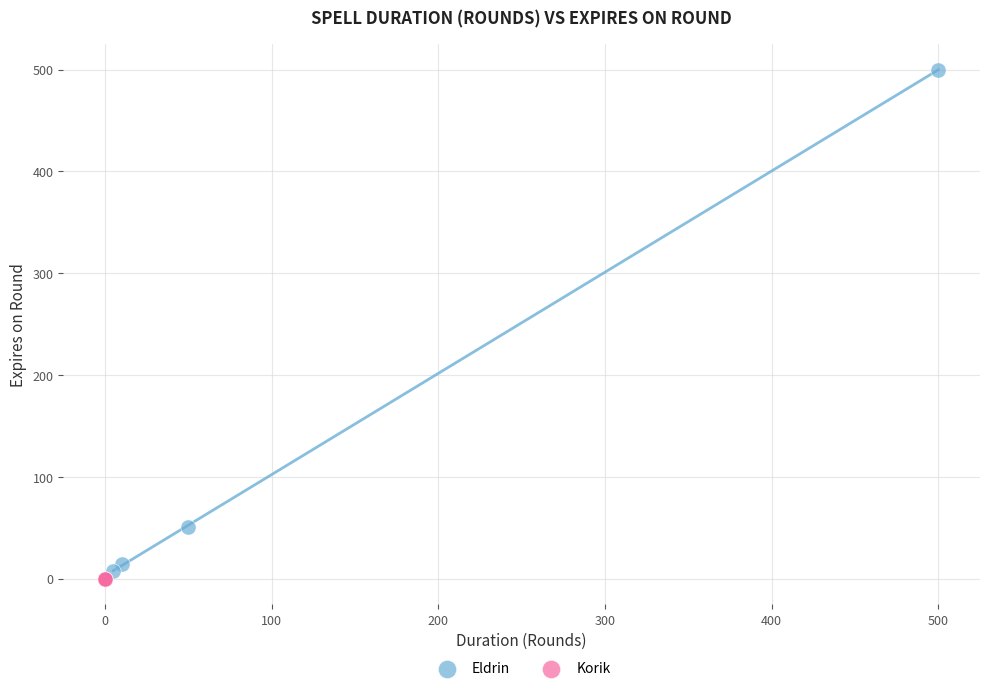

Which series reaches the maximum Y coordinate?

Eldrin